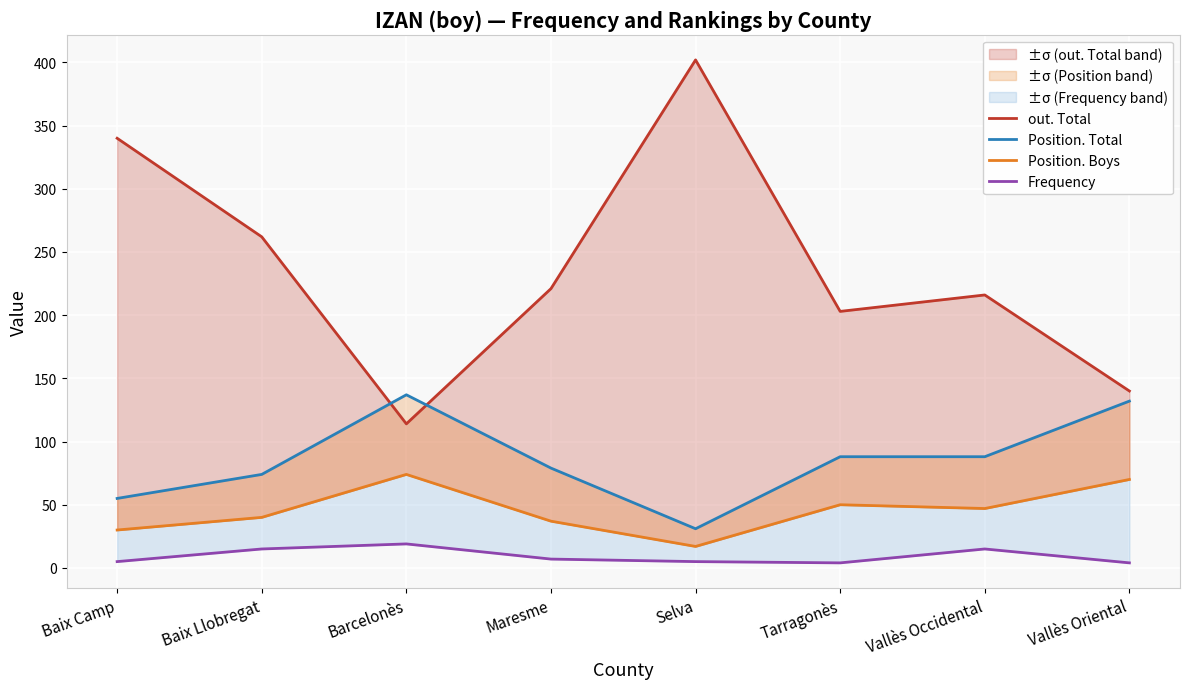

At which category is the sum across all series the highest?

Selva